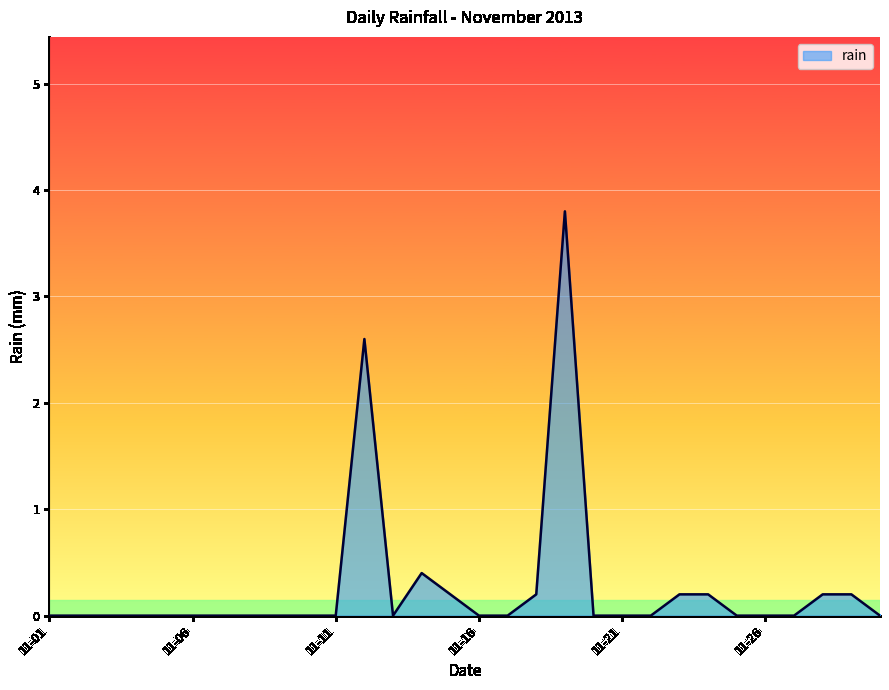

What is the maximum value shown in the chart?

3.8